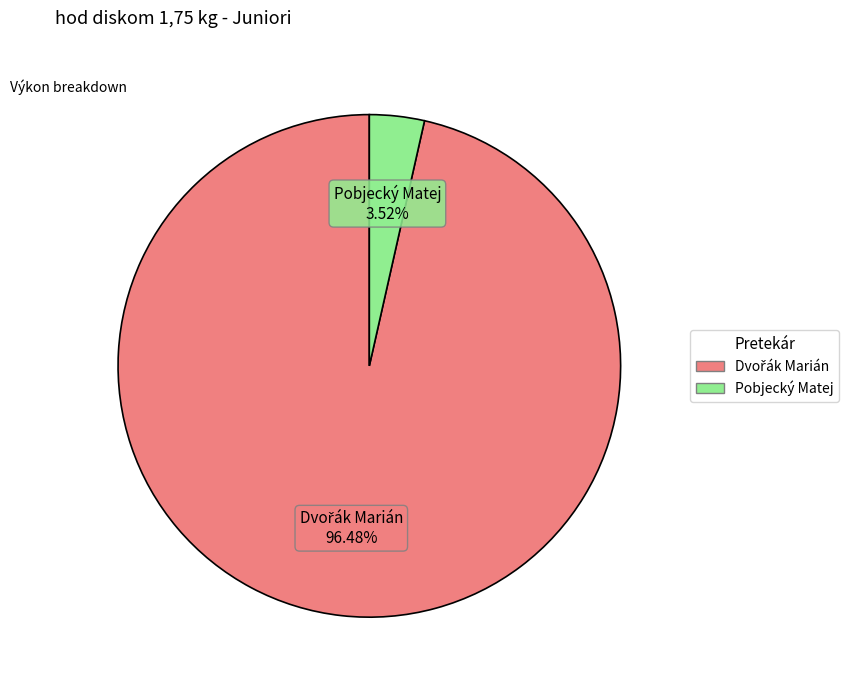

Does Pobjecký Matej account for over 50% of the chart?

No